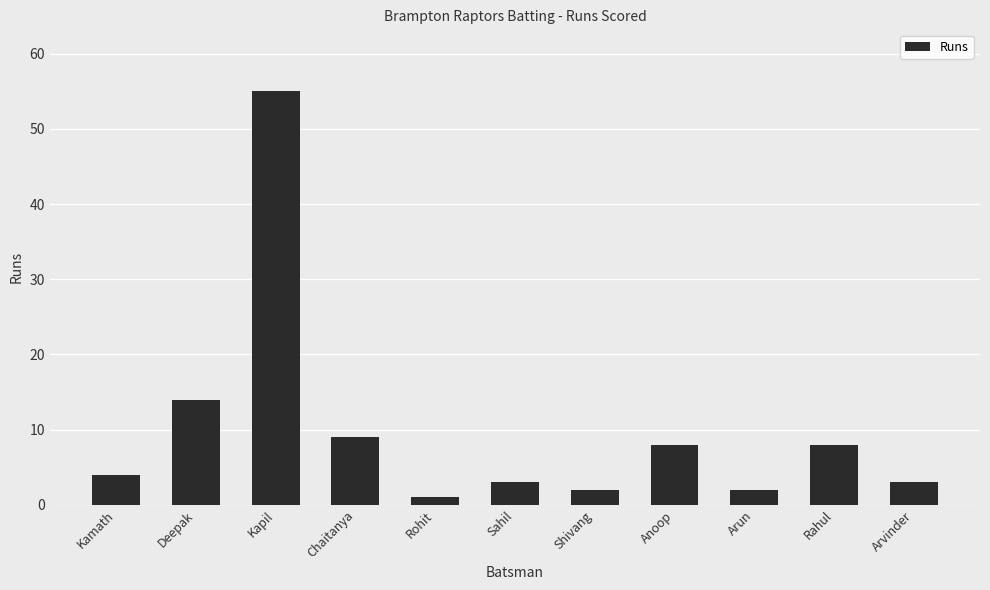

Reading left to right, transcribe all the data shown in this chart.

Kamath=4	Deepak=14	Kapil=55	Chaitanya=9	Rohit=1	Sahil=3	Shivang=2	Anoop=8	Arun=2	Rahul=8	Arvinder=3